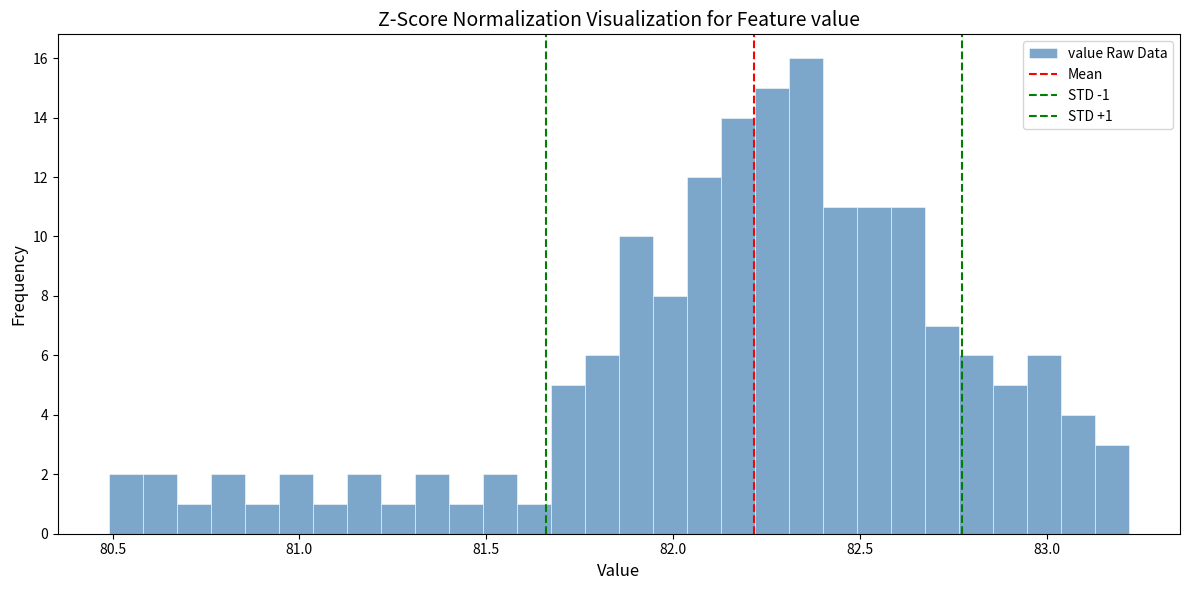

Read against the x-axis, roughly where is the centre of the tallest bar?

82.35